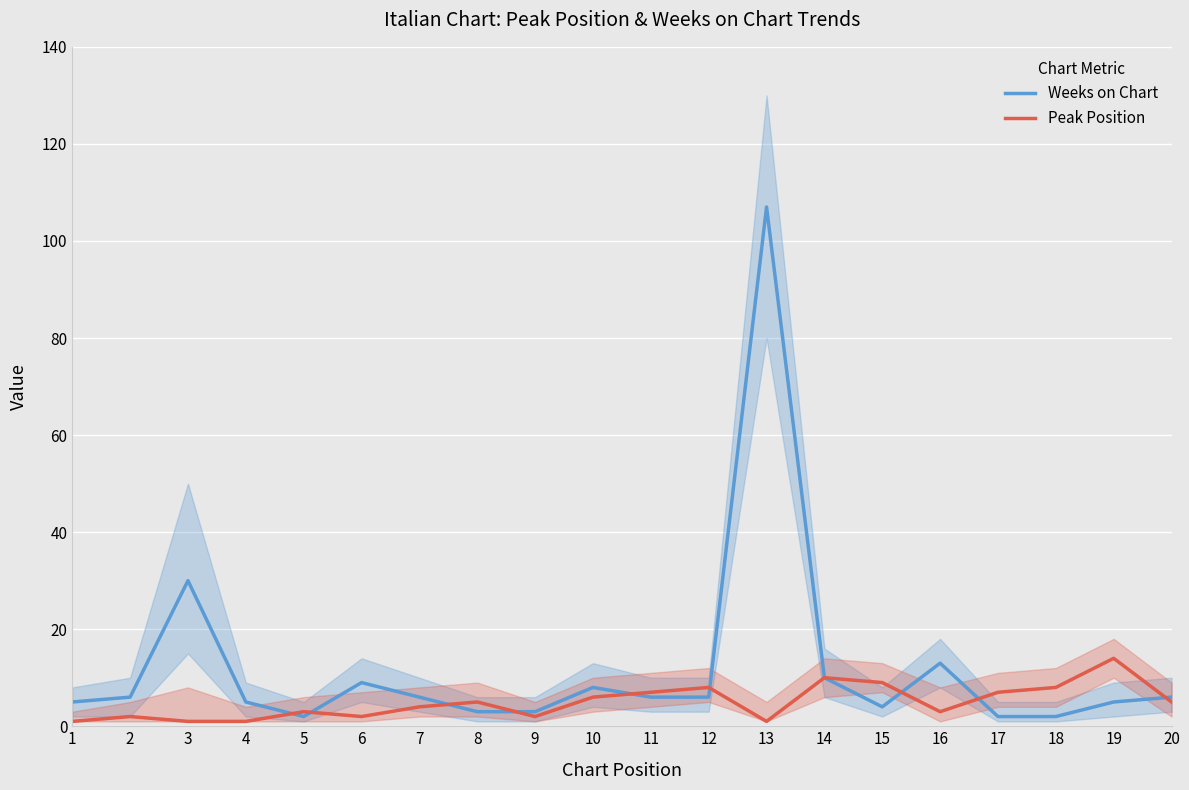

True or false: Weeks on Chart has more than 0 points higher than both neighbors.

True